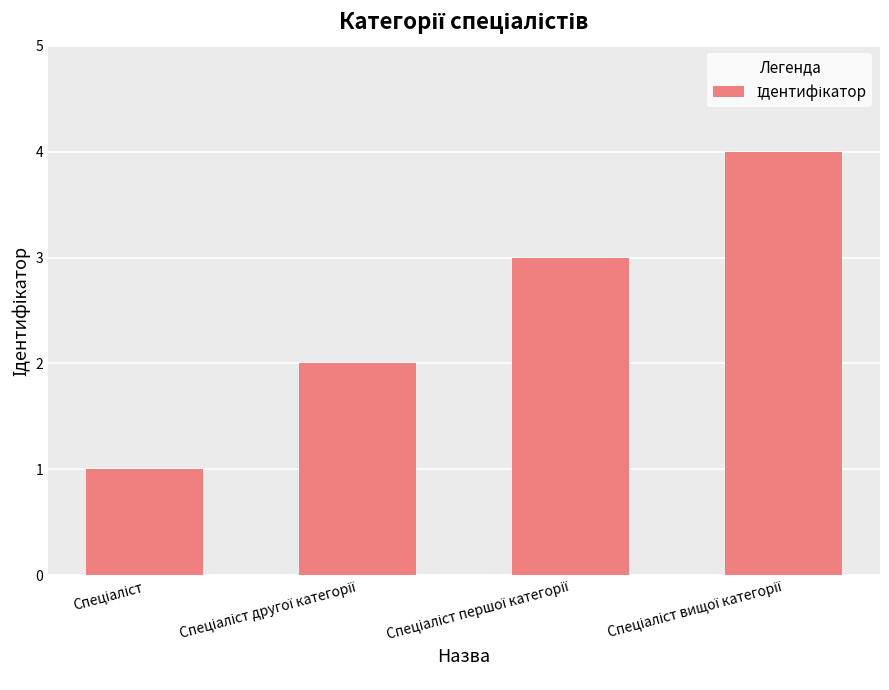

What is the difference between the maximum and minimum values?

3